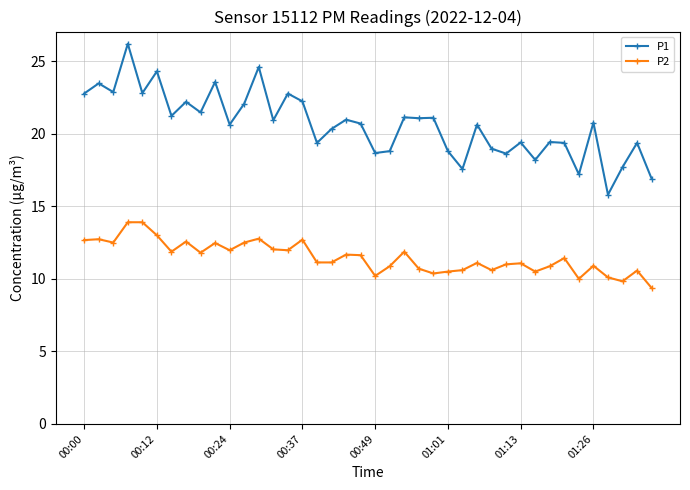

How many categories are shown in the chart?

40